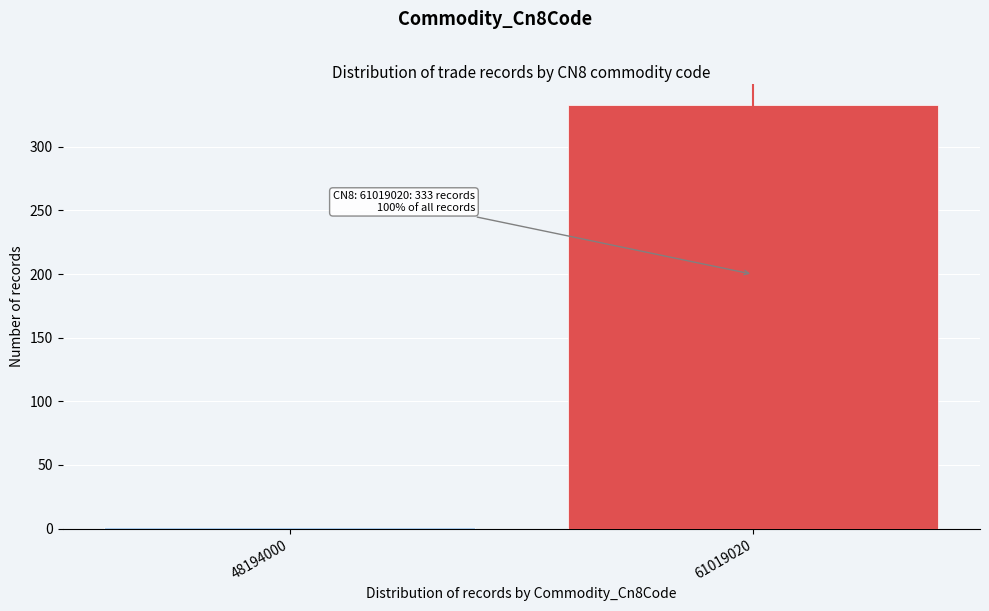

Reading right to left, extract all data points from this chart.

61019020=333	48194000=1